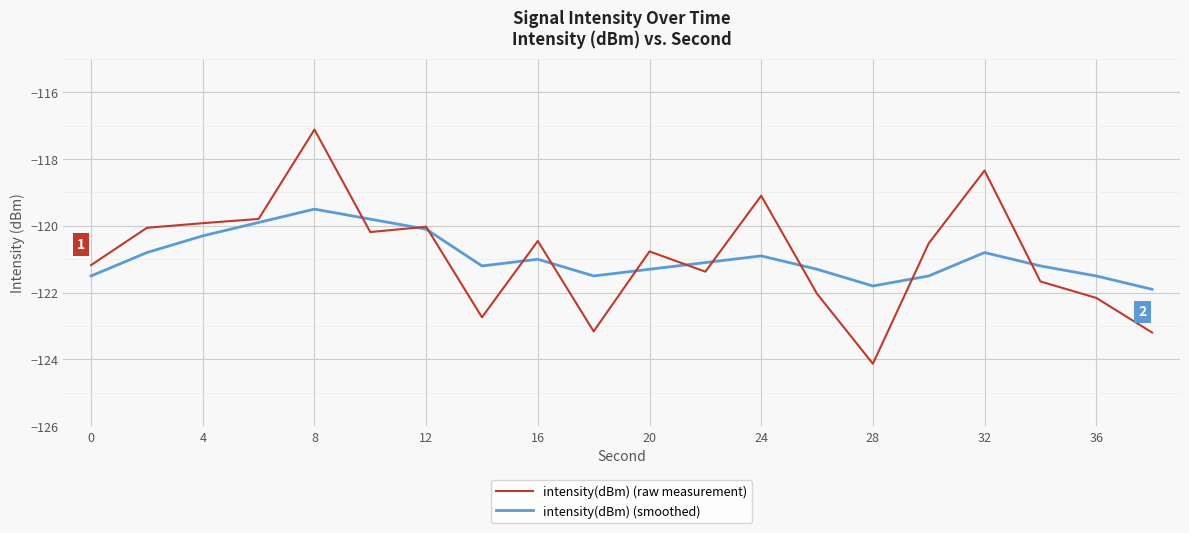

What is the greatest value displayed?

-117.1